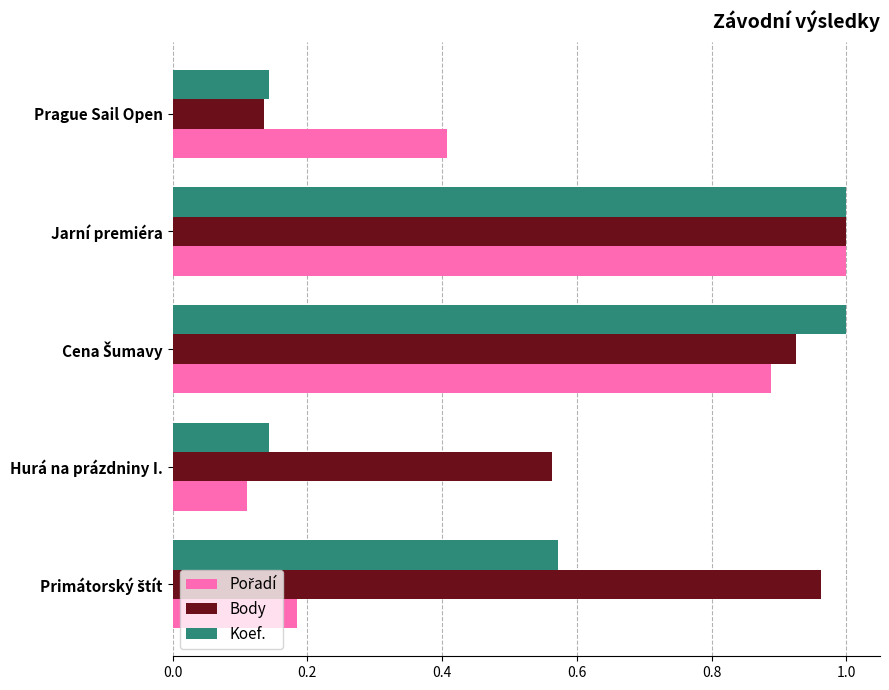

What is the average value of the Body series?

0.7